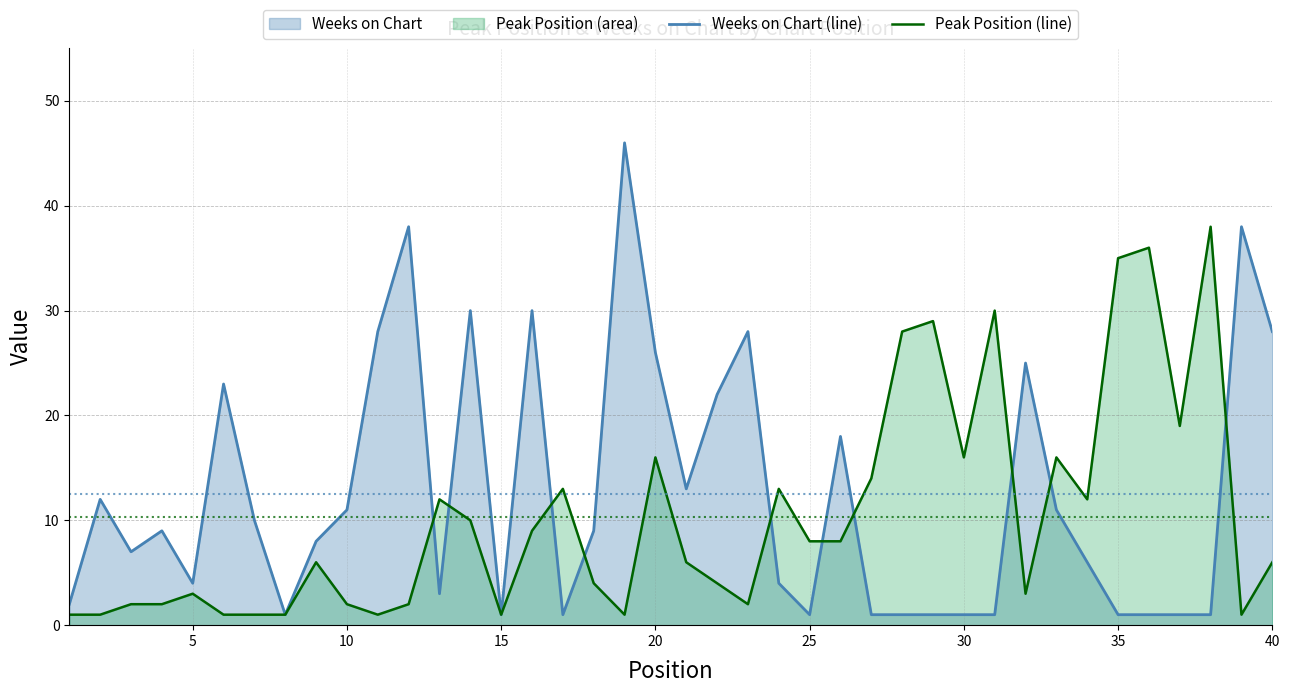

Which series has the largest total across all categories?

Weeks on Chart (line)